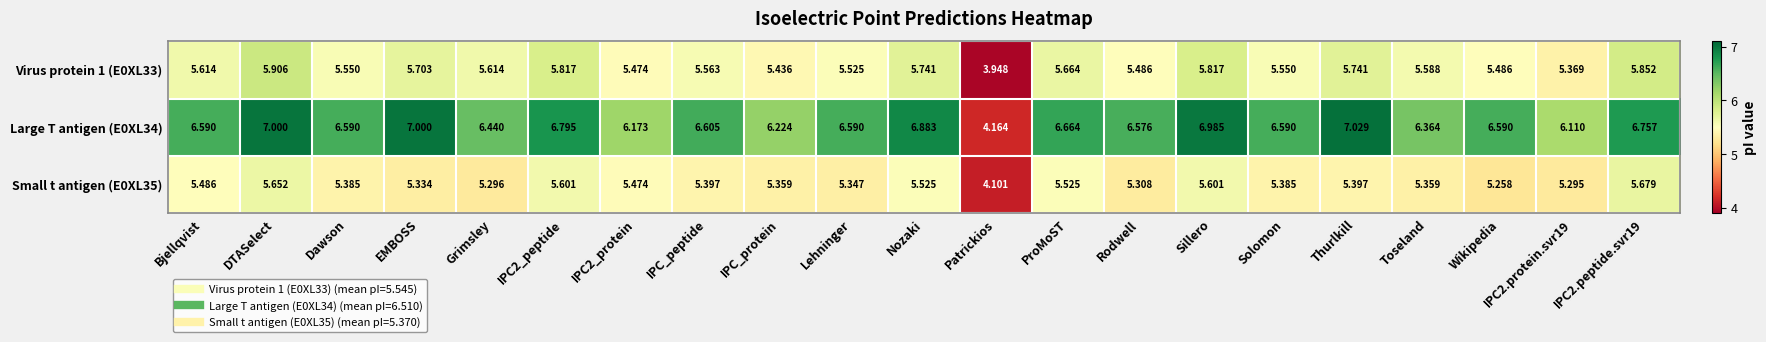

At which category does the chart reach its minimum across all series?

Patrickios